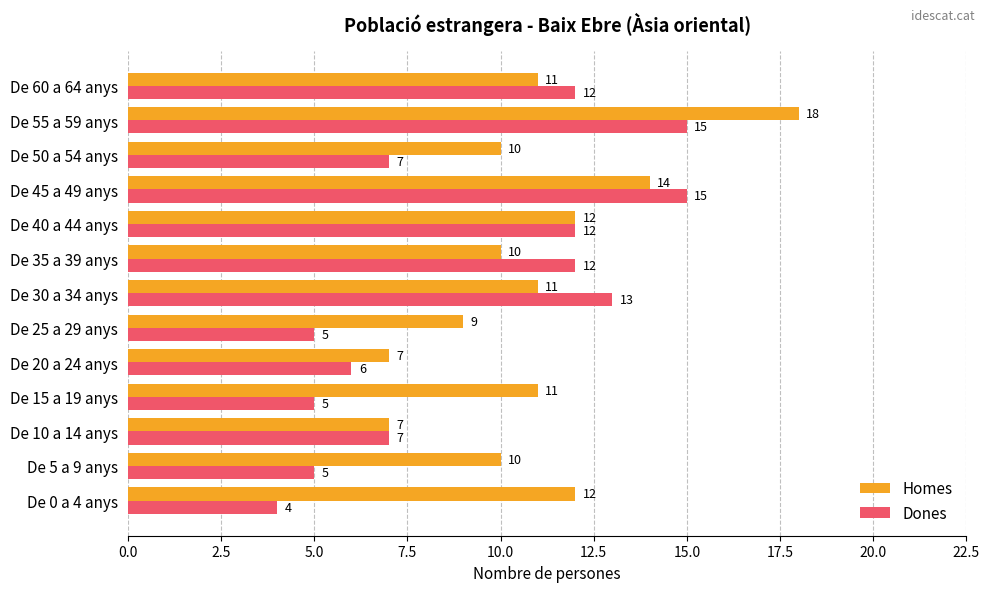

The Homes series shows 9 at De 25 a 29 anys. True or false?

True